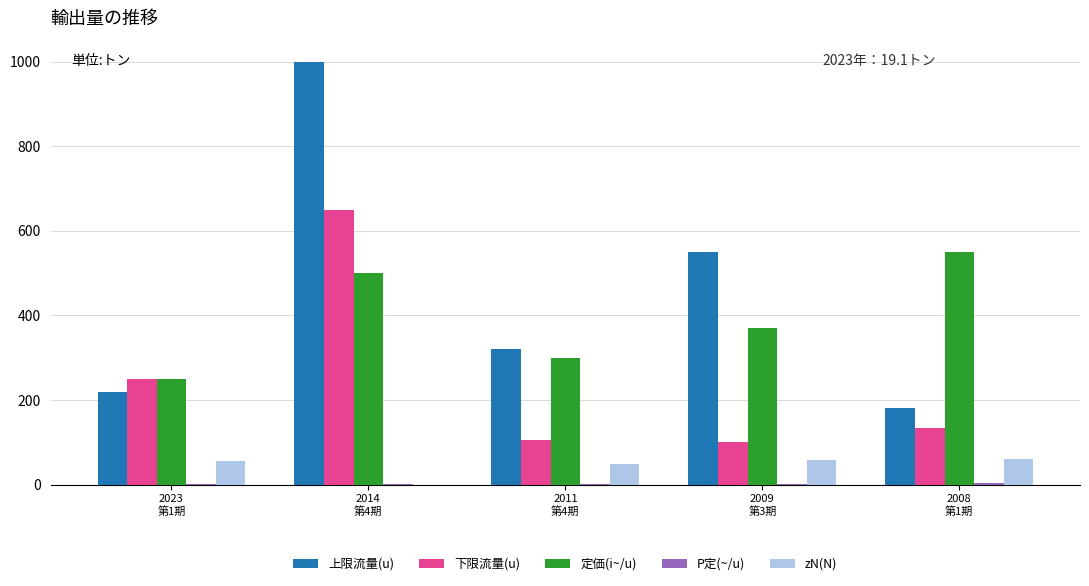

What is the sum of all 下限流量(u) values?

1240.0